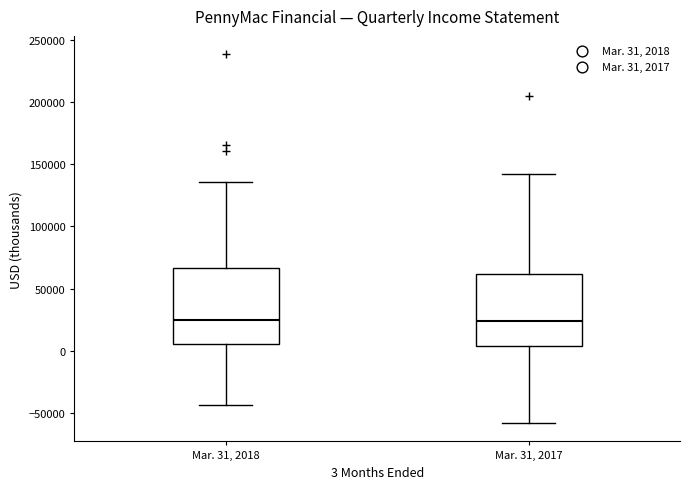

Reading left to right, read every box against the y-axis: the position of its median line, the range the box covers, and the ends of its whiskers. The values are not printed on the chart, so give them approximately, as read against the axis.

Mar. 31, 2018: median 25000, box 5000 to 65000, whiskers -45000 to 135000
Mar. 31, 2017: median 25000, box 5000 to 60000, whiskers -60000 to 140000